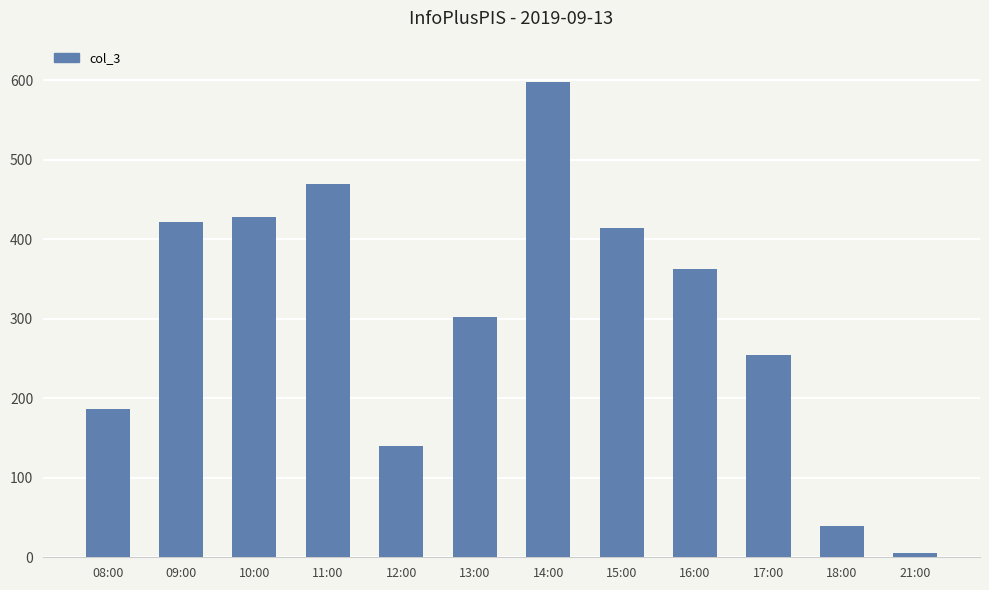

What is the label of the 3rd bar from the left?

10:00